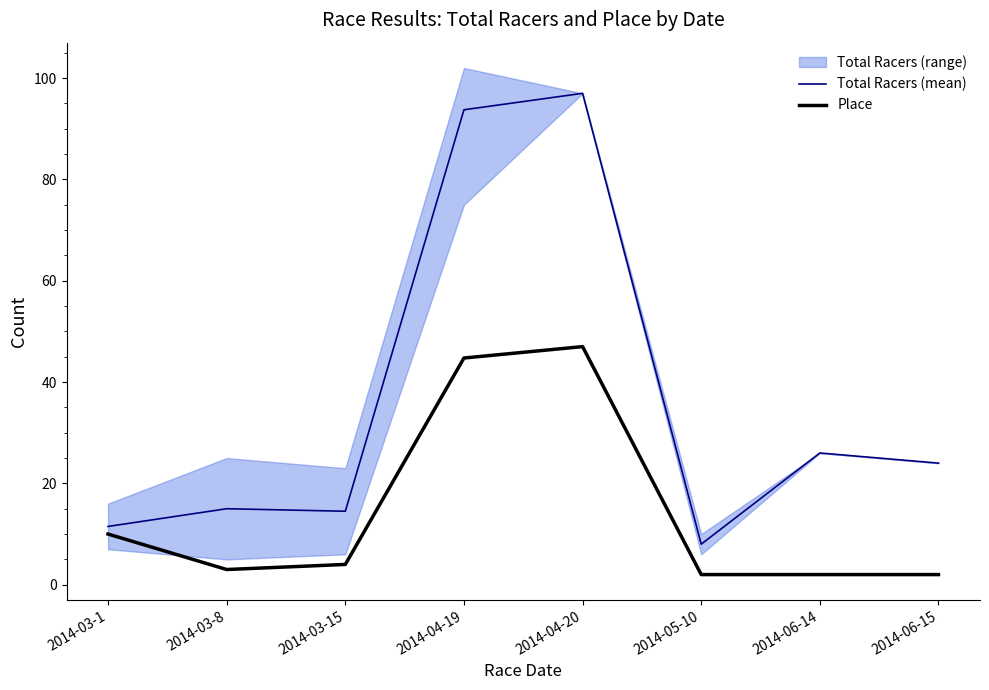

Is it true that Place equals 2.0 at 2014-05-10?

True